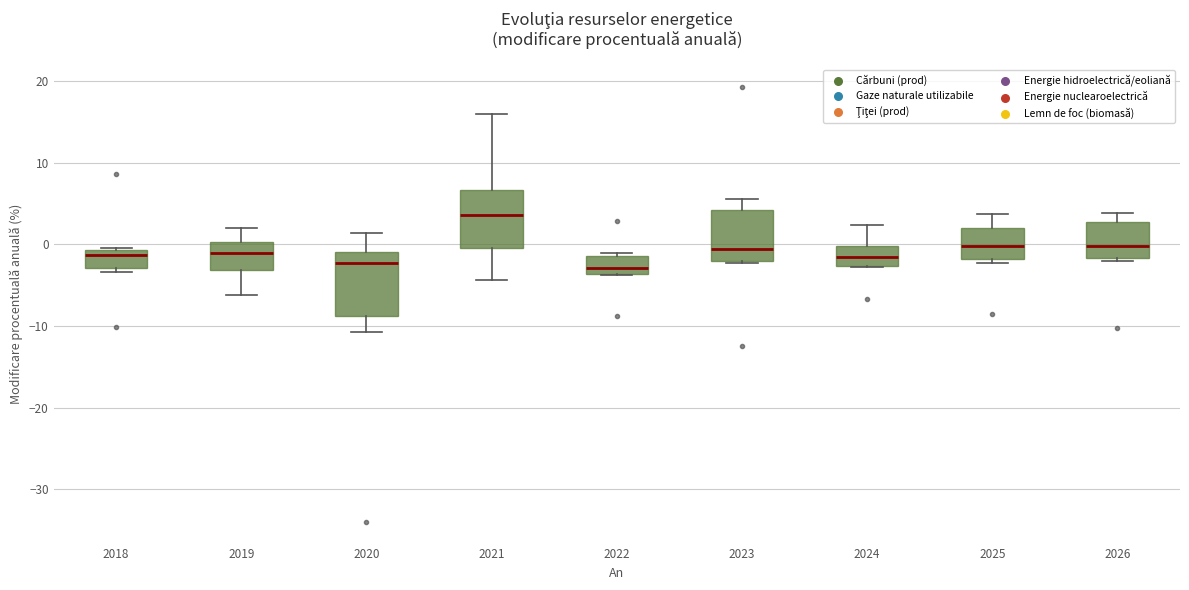

Where is the lower edge of the box at x = 2021 on the y-axis? The values are not printed on the chart, so give them approximately, as read against the axis.

0